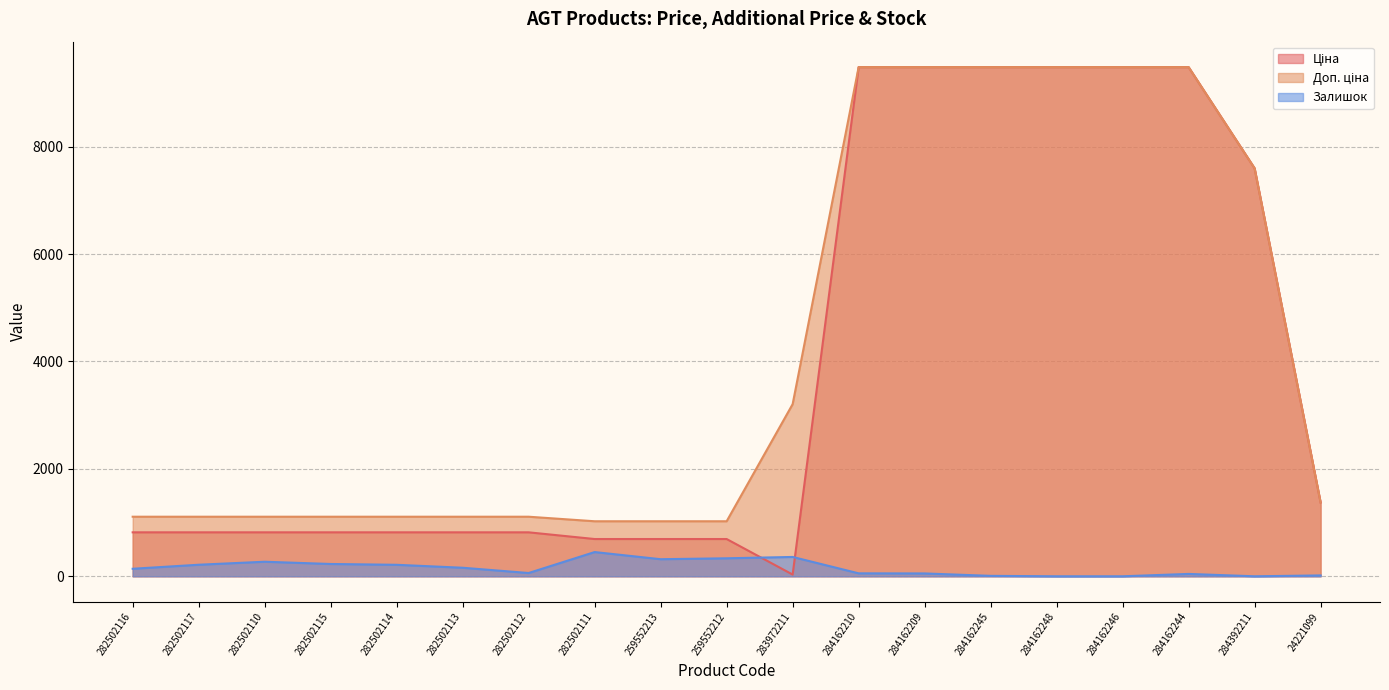

What is the difference between the second highest and minimum values in the Ціна series?

9448.0